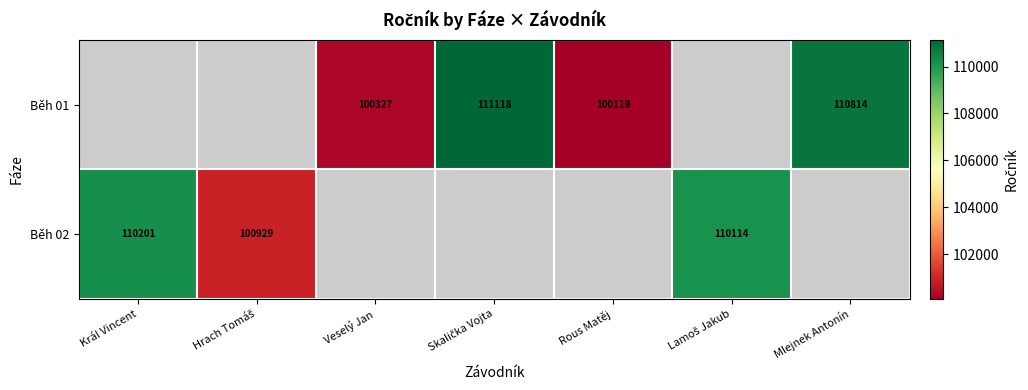

Is it true that Běh 02 equals 71368.1 at Král Vincent?

False